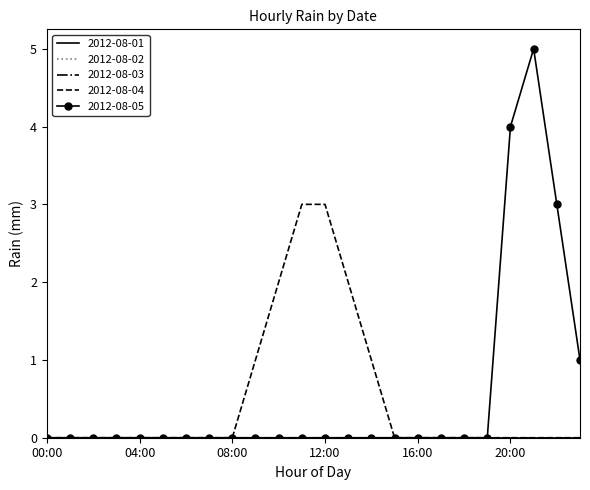

Reading left to right, what are all the values shown in this chart?

2012-08-01: 00:00=0	01:00=0	02:00=0	03:00=0	04:00=0	05:00=0	06:00=0	07:00=0	08:00=0	09:00=0	10:00=0	11:00=0	12:00=0	13:00=0	14:00=0	15:00=0	16:00=0	17:00=0	18:00=0	19:00=0	20:00=0	21:00=0	22:00=0	23:00=0
2012-08-02: 00:00=0	01:00=0	02:00=0	03:00=0	04:00=0	05:00=0	06:00=0	07:00=0	08:00=0	09:00=0	10:00=0	11:00=0	12:00=0	13:00=0	14:00=0	15:00=0	16:00=0	17:00=0	18:00=0	19:00=0	20:00=0	21:00=0	22:00=0	23:00=0
2012-08-03: 00:00=0	01:00=0	02:00=0	03:00=0	04:00=0	05:00=0	06:00=0	07:00=0	08:00=0	09:00=0	10:00=0	11:00=0	12:00=0	13:00=0	14:00=0	15:00=0	16:00=0	17:00=0	18:00=0	19:00=0	20:00=0	21:00=0	22:00=0	23:00=0
2012-08-04: 00:00=0	01:00=0	02:00=0	03:00=0	04:00=0	05:00=0	06:00=0	07:00=0	08:00=0	09:00=1	10:00=2	11:00=3	12:00=3	13:00=2	14:00=1	15:00=0	16:00=0	17:00=0	18:00=0	19:00=0	20:00=0	21:00=0	22:00=0	23:00=0
2012-08-05: 00:00=0	01:00=0	02:00=0	03:00=0	04:00=0	05:00=0	06:00=0	07:00=0	08:00=0	09:00=0	10:00=0	11:00=0	12:00=0	13:00=0	14:00=0	15:00=0	16:00=0	17:00=0	18:00=0	19:00=0	20:00=4	21:00=5	22:00=3	23:00=1